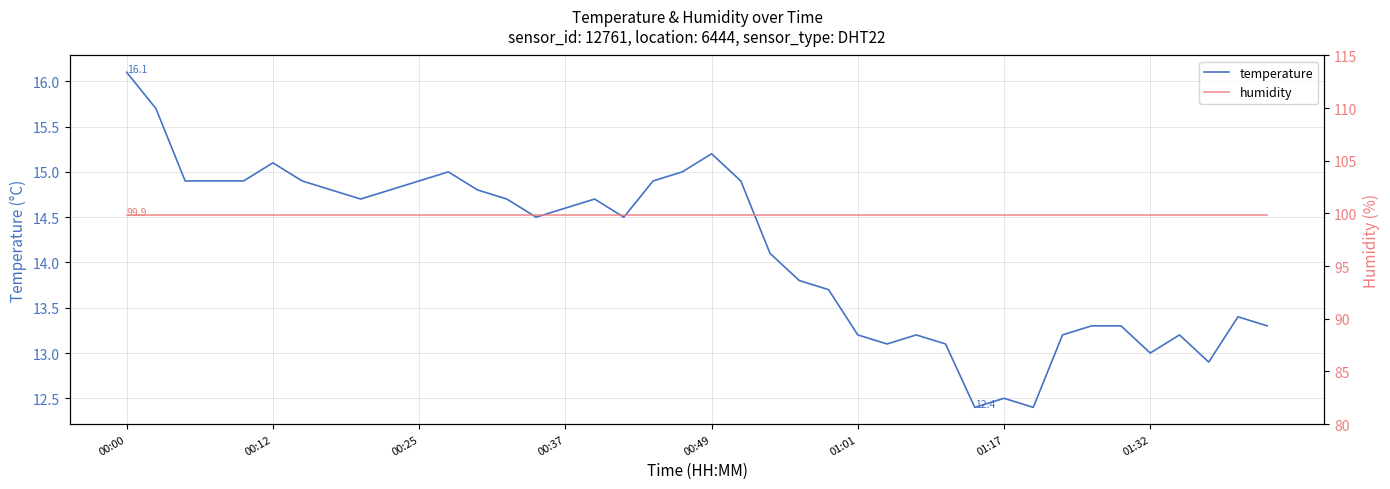

What is the spread (max minus min) of values at 15?

85.3